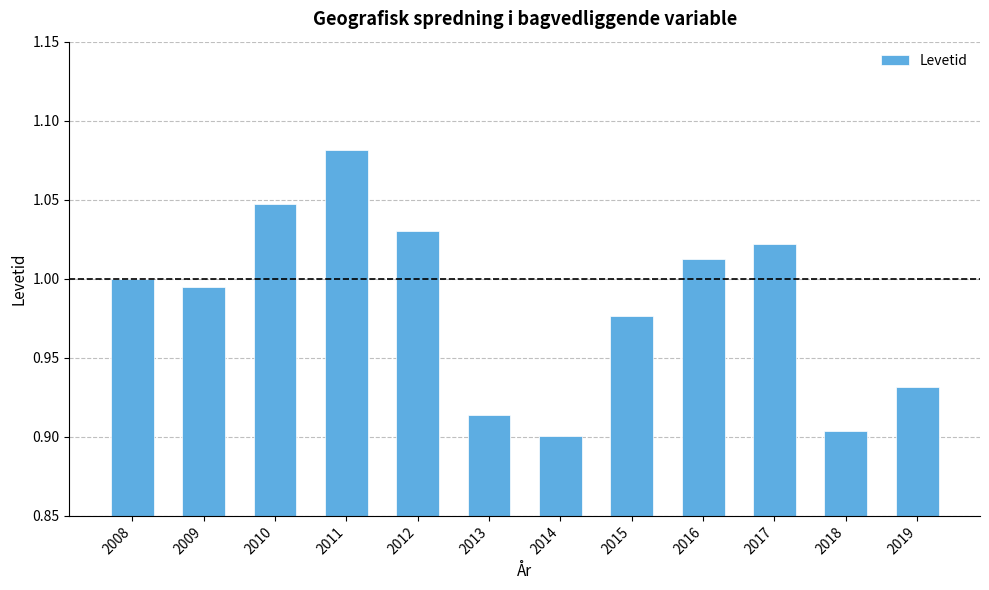

Rank the categories by value from highest to lowest.

2011, 2010, 2012, 2017, 2016, 2008, 2009, 2015, 2019, 2013, 2018, 2014